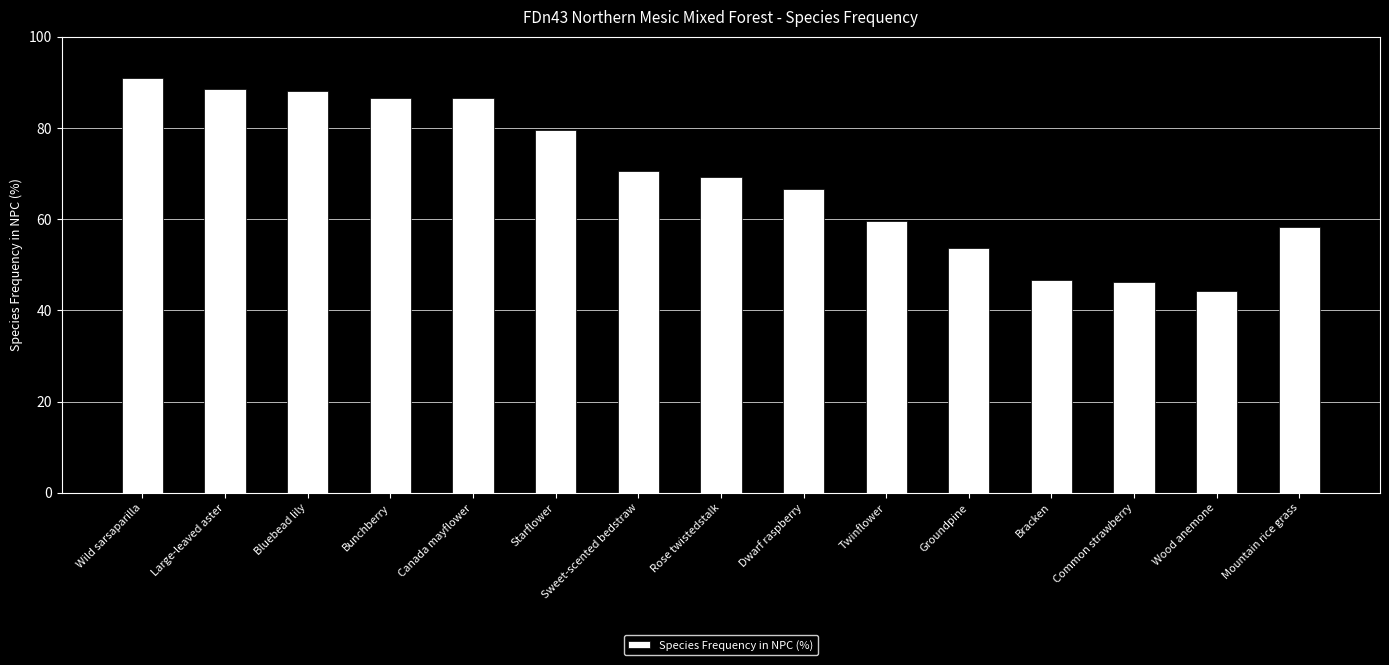

Reading right to left, extract all data points from this chart.

Mountain rice grass=58.2	Wood anemone=44.3	Common strawberry=46.3	Bracken=46.8	Groundpine=53.7	Twinflower=59.7	Dwarf raspberry=66.7	Rose twistedstalk=69.2	Sweet-scented bedstraw=70.7	Starflower=79.6	Canada mayflower=86.6	Bunchberry=86.6	Bluebead lily=88.1	Large-leaved aster=88.6	Wild sarsaparilla=91.0